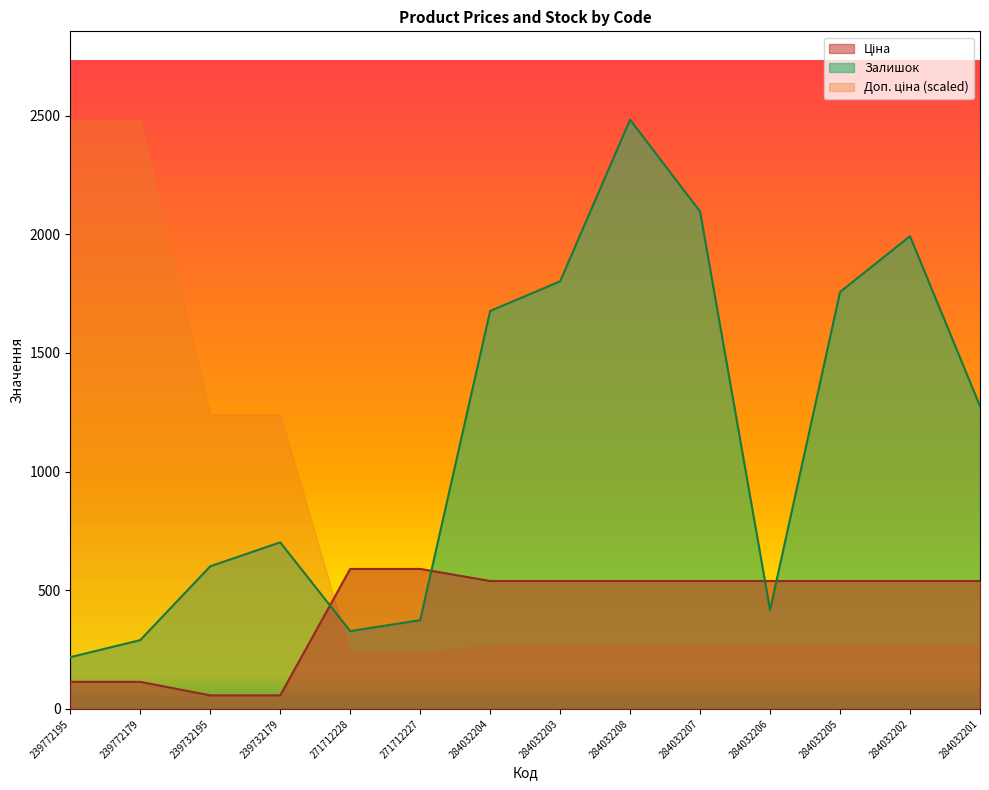

What is the approximate value of Ціна at 284032208?

539.0